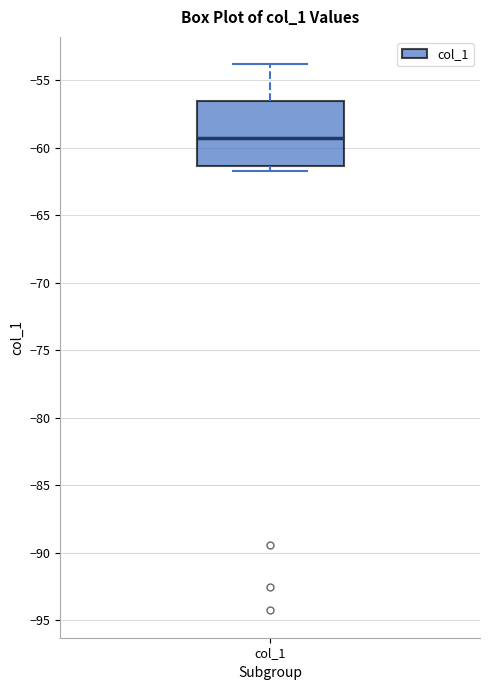

Transcribe this box plot: give where the median line is, the range the box spans, and where the two whiskers end, as read against the y-axis. The values are not printed on the chart, so give them approximately, as read against the axis.

median -59.5, box -61.5 to -56.5, whiskers -62.0 to -54.0